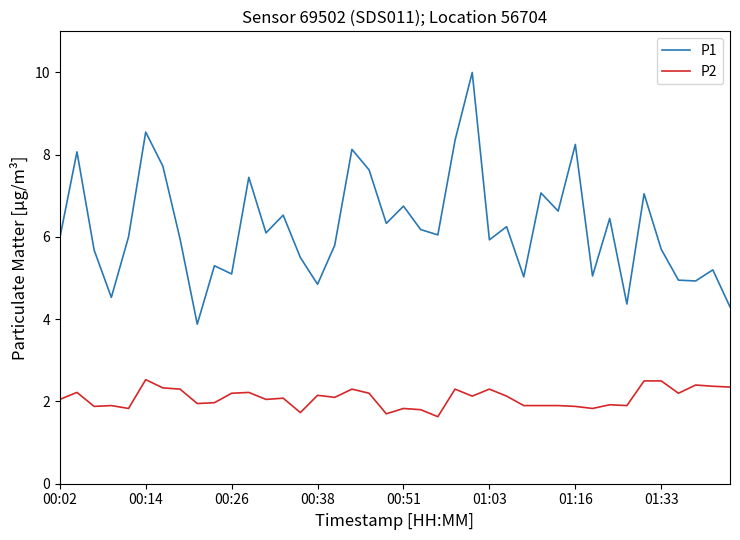

List the series in order of their peak value, highest first.

P1, P2